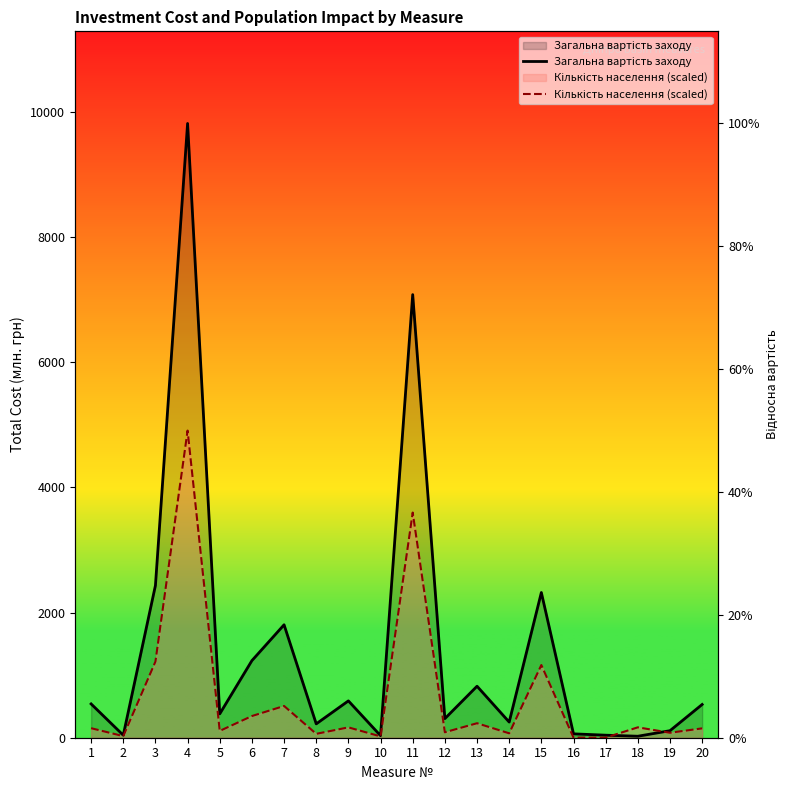

At which category is the sum across all series the highest?

4